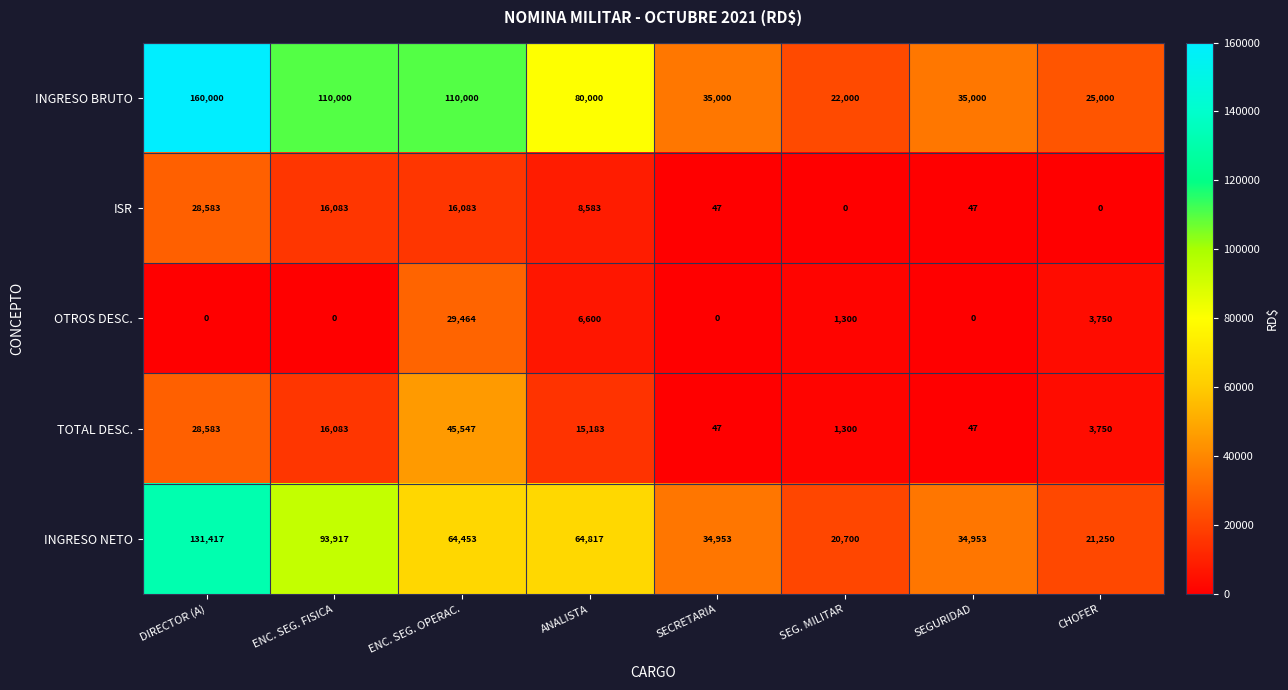

Which series has the widest spread of values?

INGRESO BRUTO